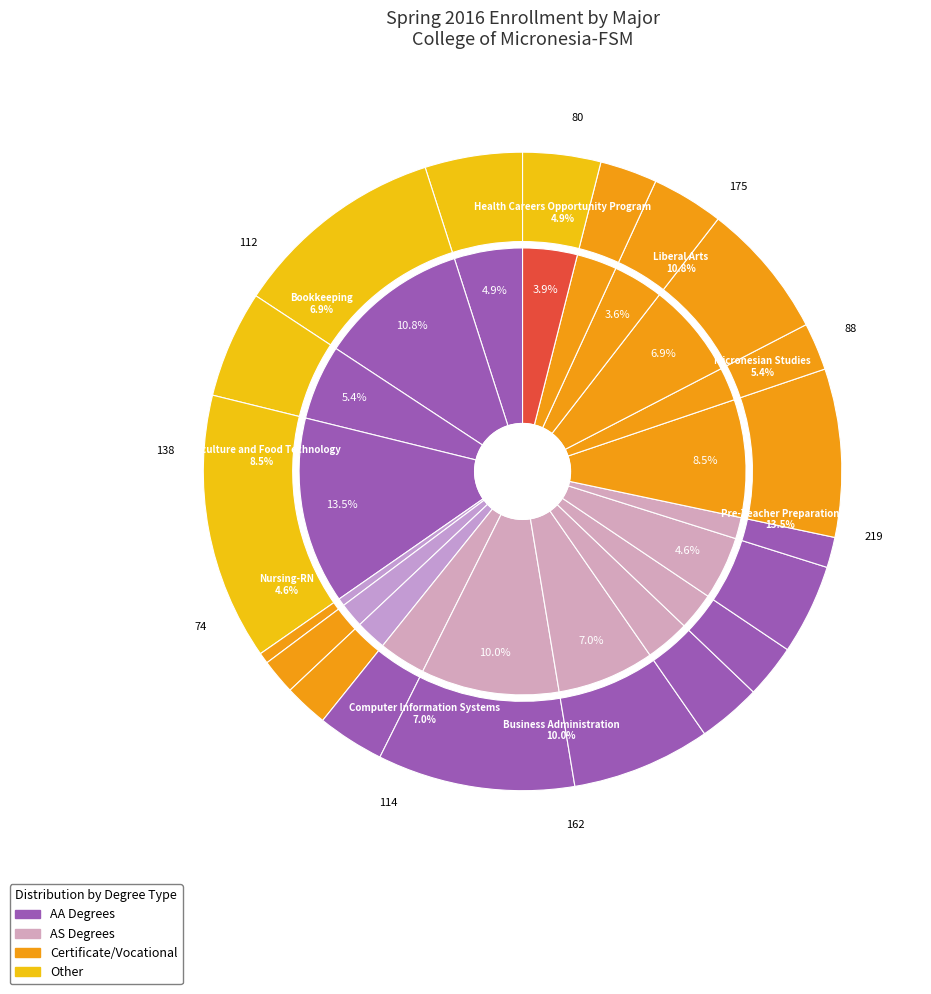

Is there any slice that represents more than half of the pie?

No